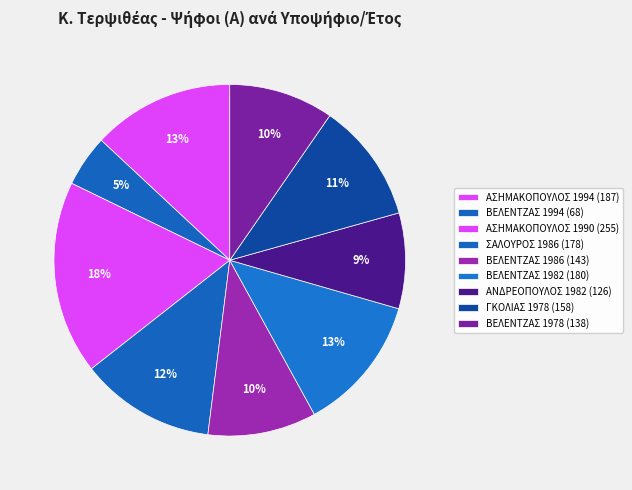

Count the number of slices in the pie.

9